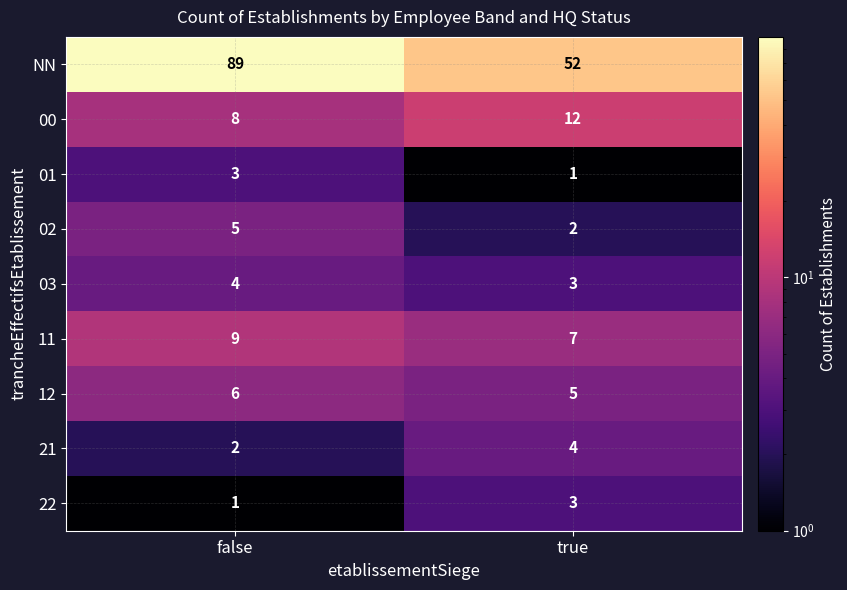

At which category is the sum across all series the highest?

false